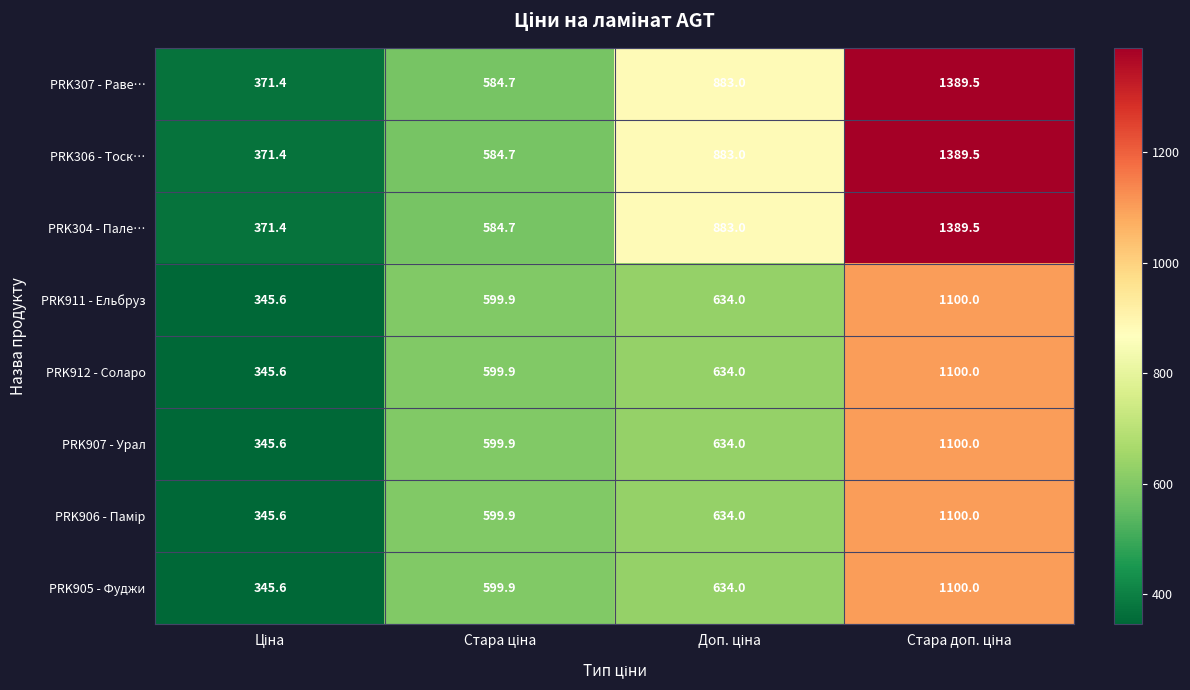

What is the sum of all PRK307 - Раве… values?

3228.6